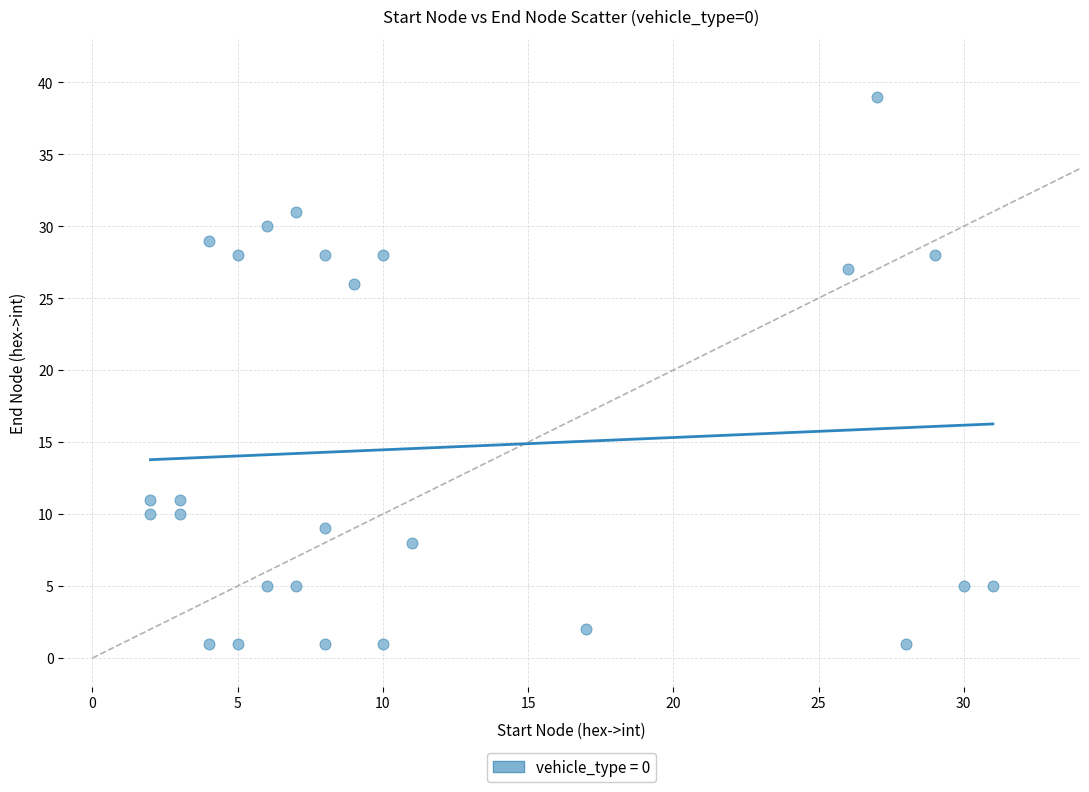

What Y value in the scatter plot is closest to 20?

26